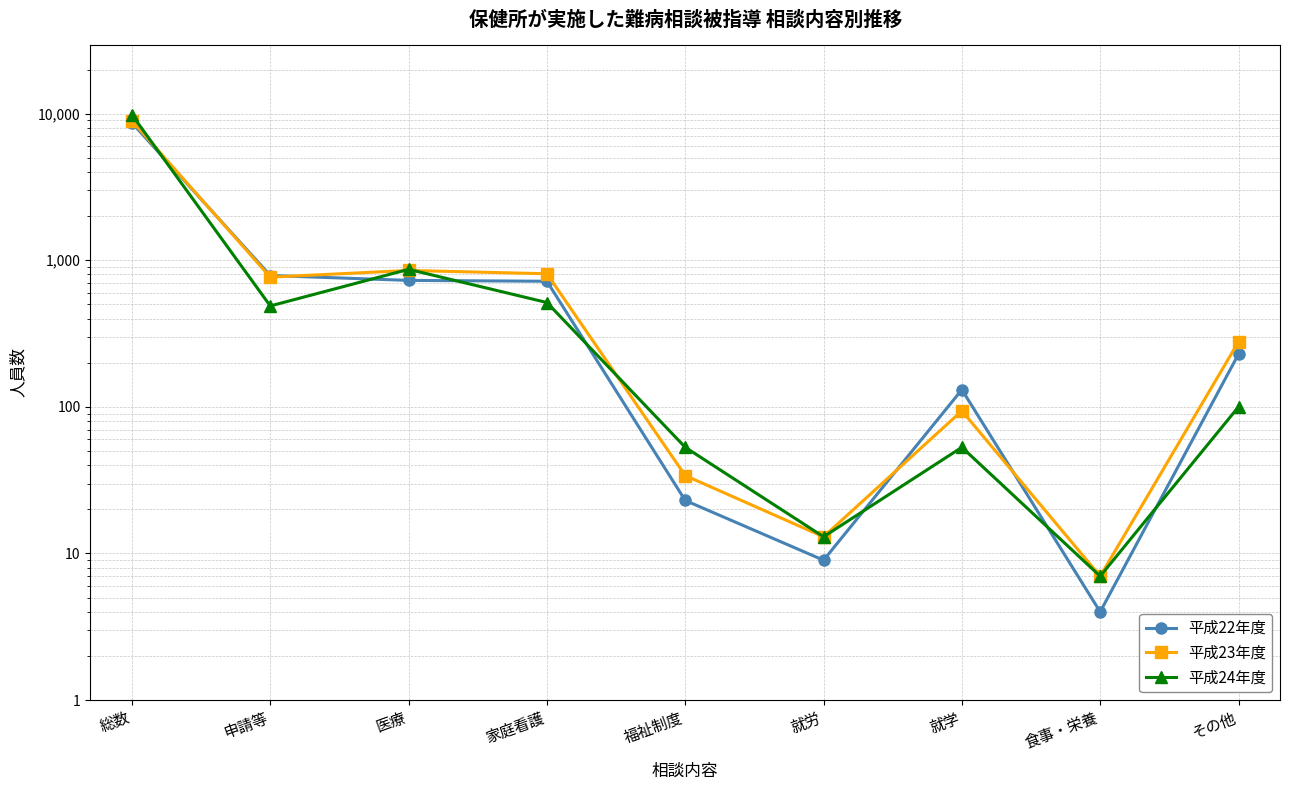

Reading right to left, transcribe all the data shown in this chart.

平成22年度: 229	4	131	9	23	719	729	787	8652
平成23年度: 278	7	94	13	34	809	852	767	8939
平成24年度: 100	7	53	13	53	515	867	488	9809